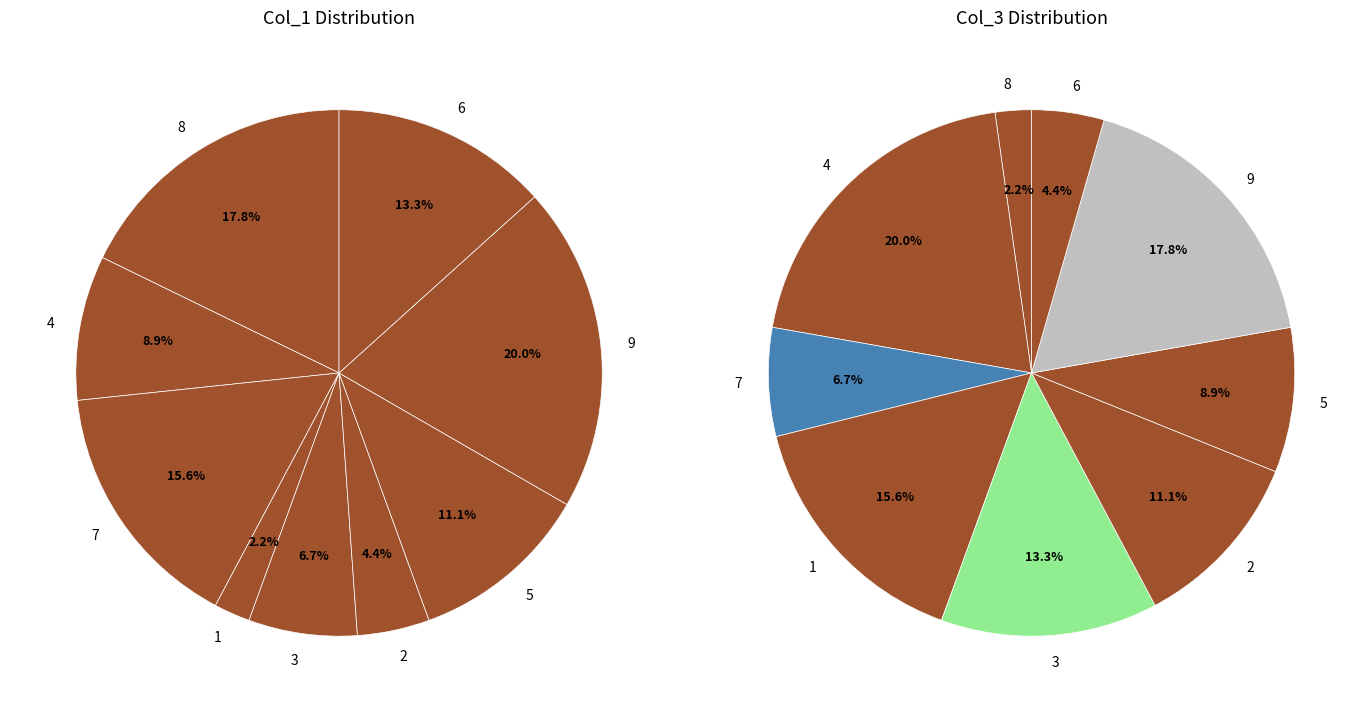

Combined, what portion of the pie is 6 and 1?

15.6%